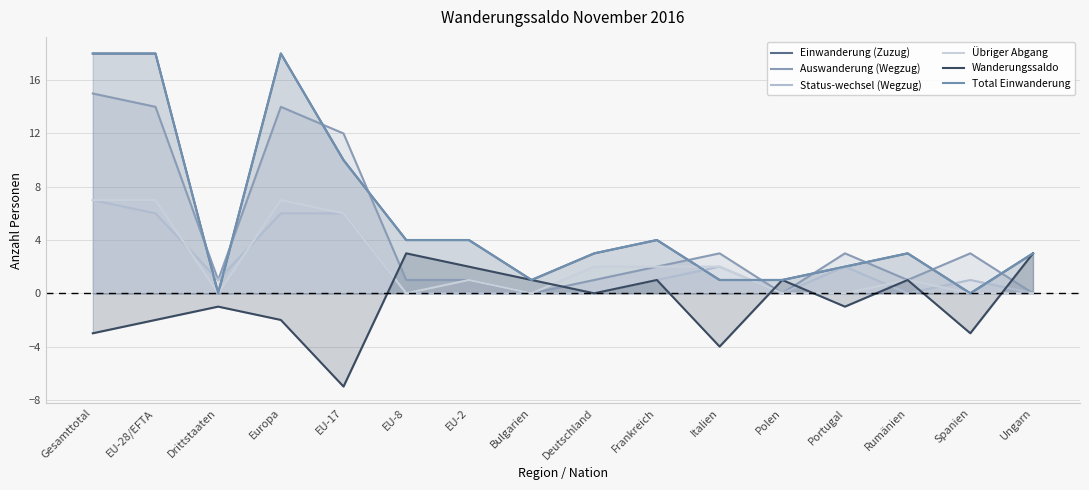

At how many categories does at least one series exceed 0?

16